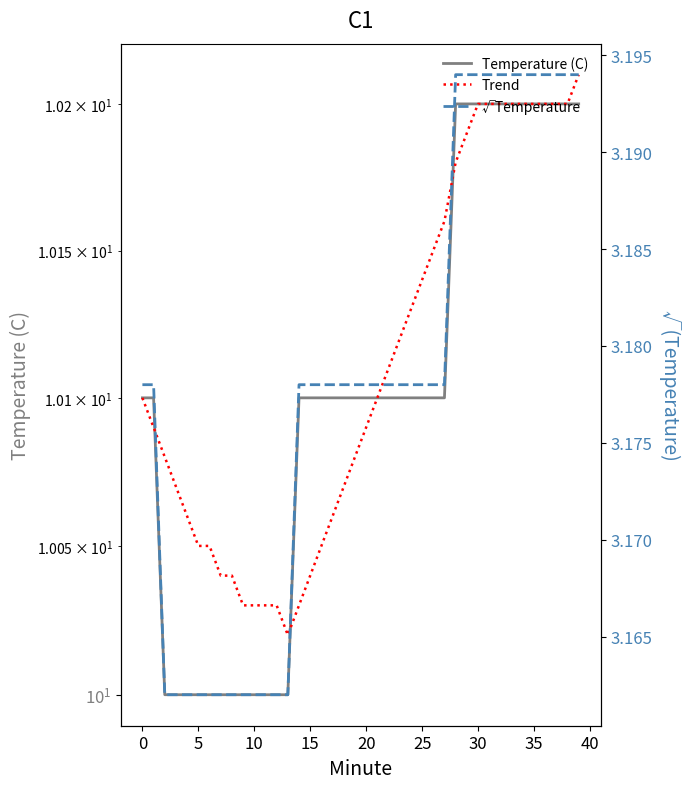

Which series has the largest range (max minus min)?

Temperature (C)